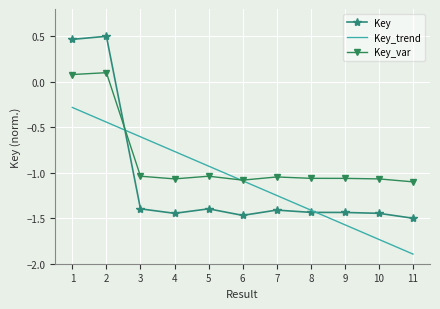

Is it true that Key equals -2.2 at 3?

False